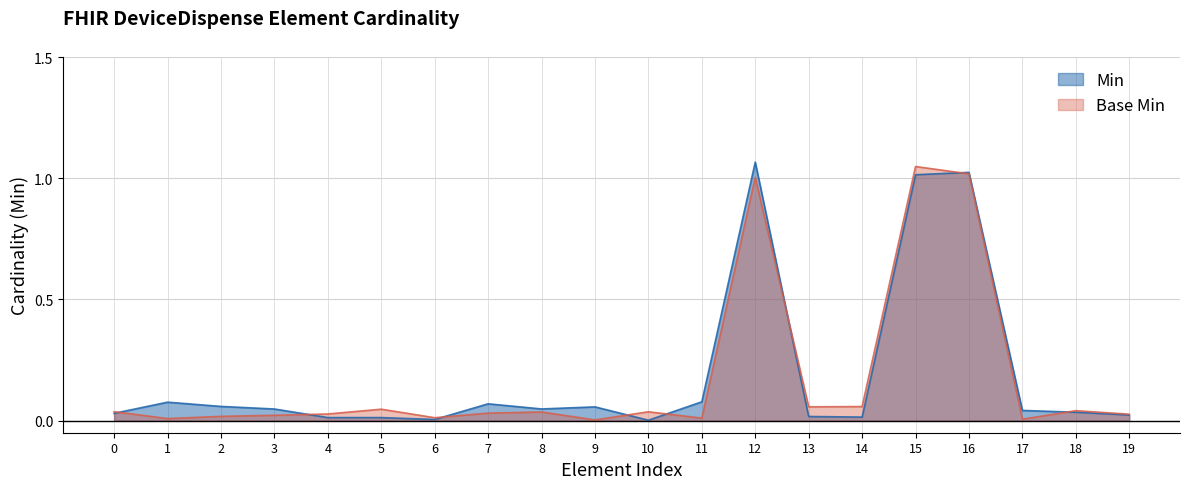

List the series in order of their peak value, highest first.

Min, Base Min